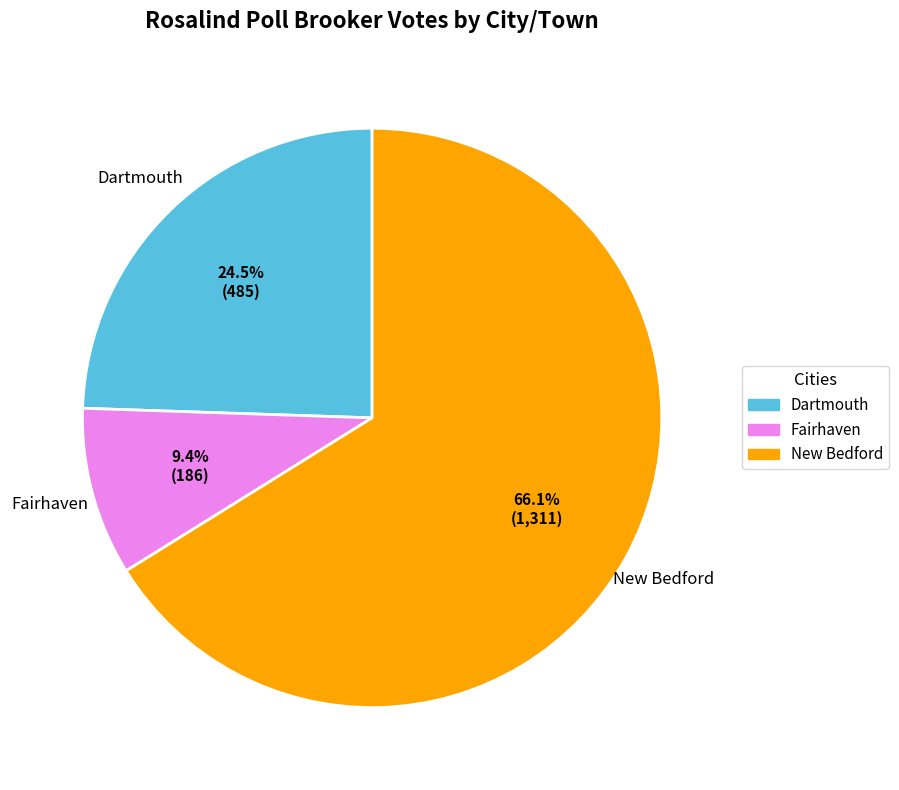

How many segments does this pie chart have?

3